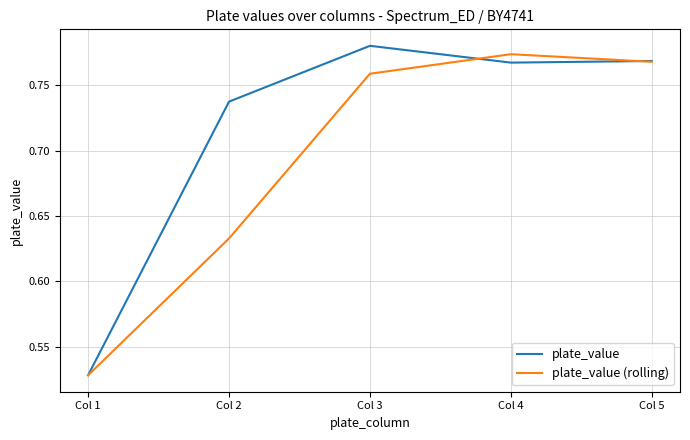

The value of plate_value at Col 2 is 1.2. True or false?

False